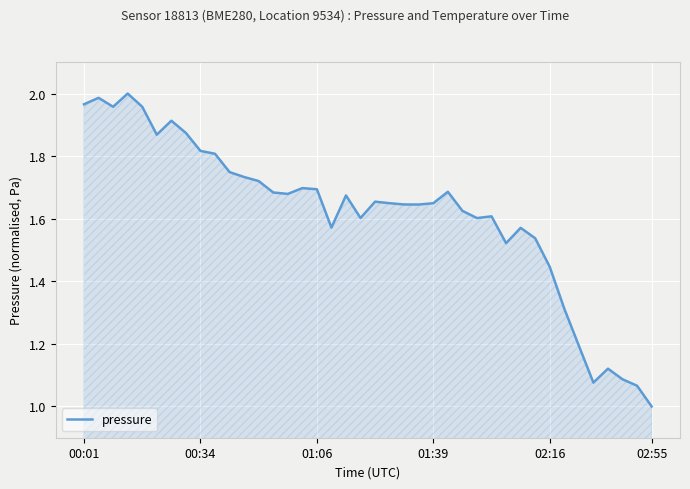

What is the difference between the maximum and minimum values?

1.0